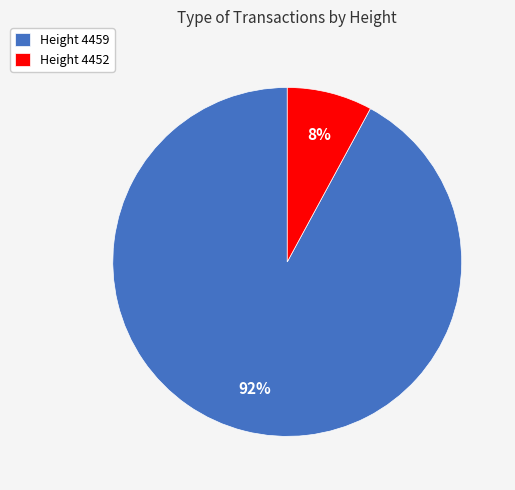

What is the smallest slice in the pie chart?

Height 4452